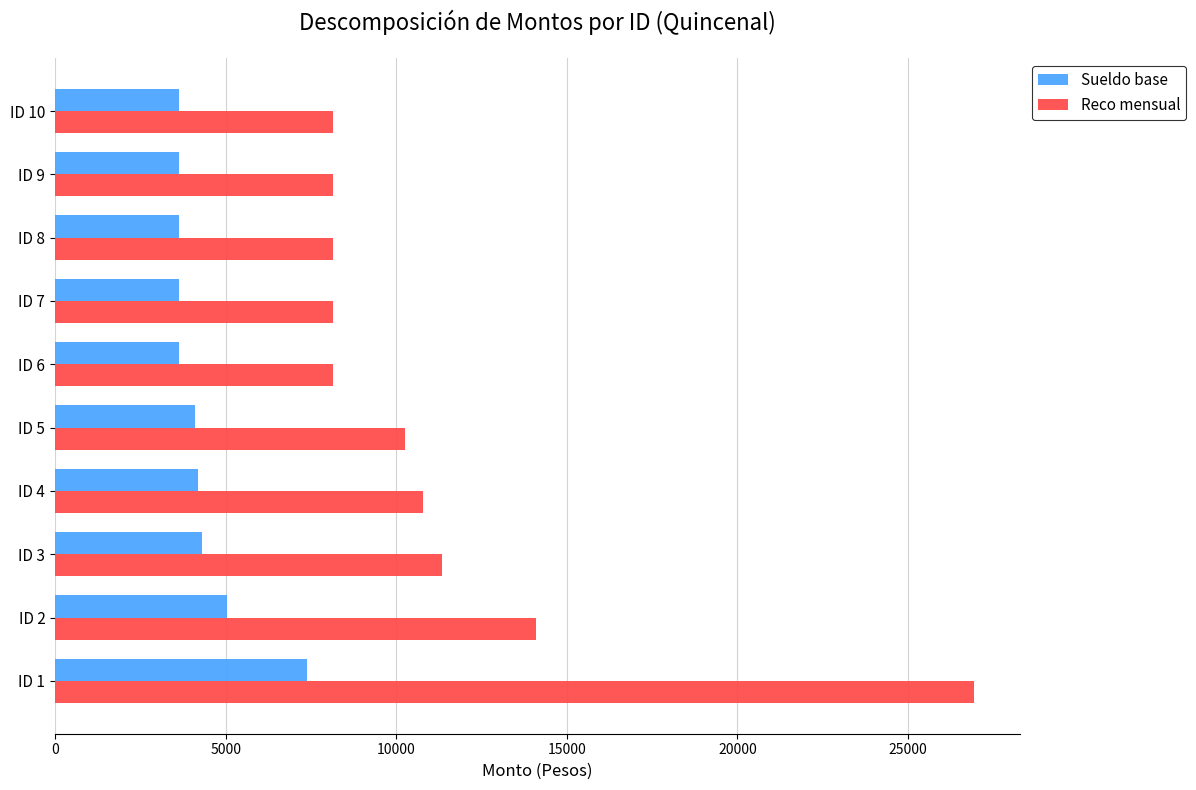

At which label is Sueldo base closest to 5514?

ID 2